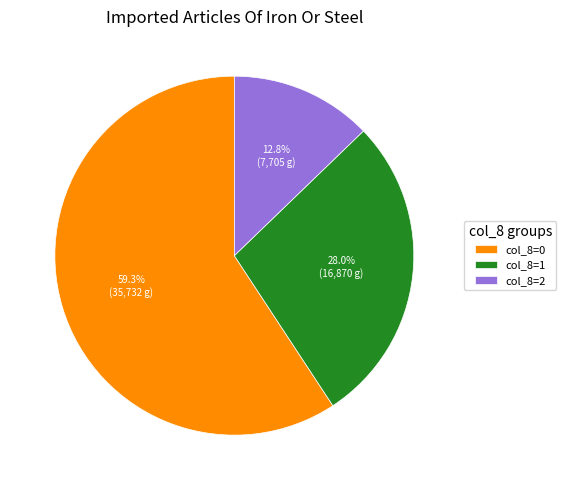

Does any single category account for the majority?

Yes